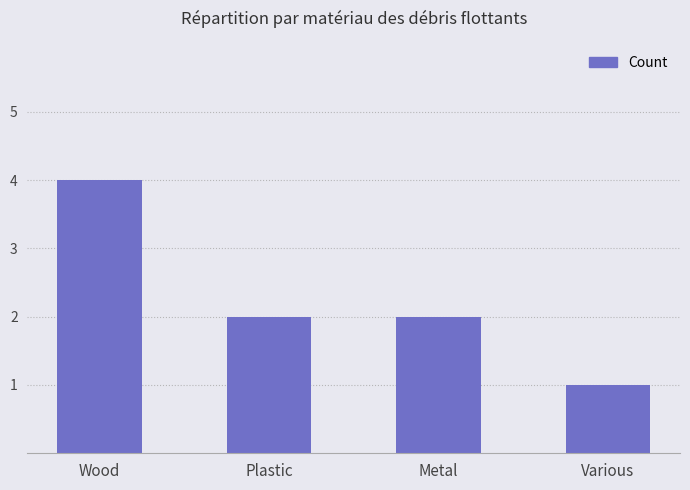

What is the label of the 2nd bar from the left?

Plastic